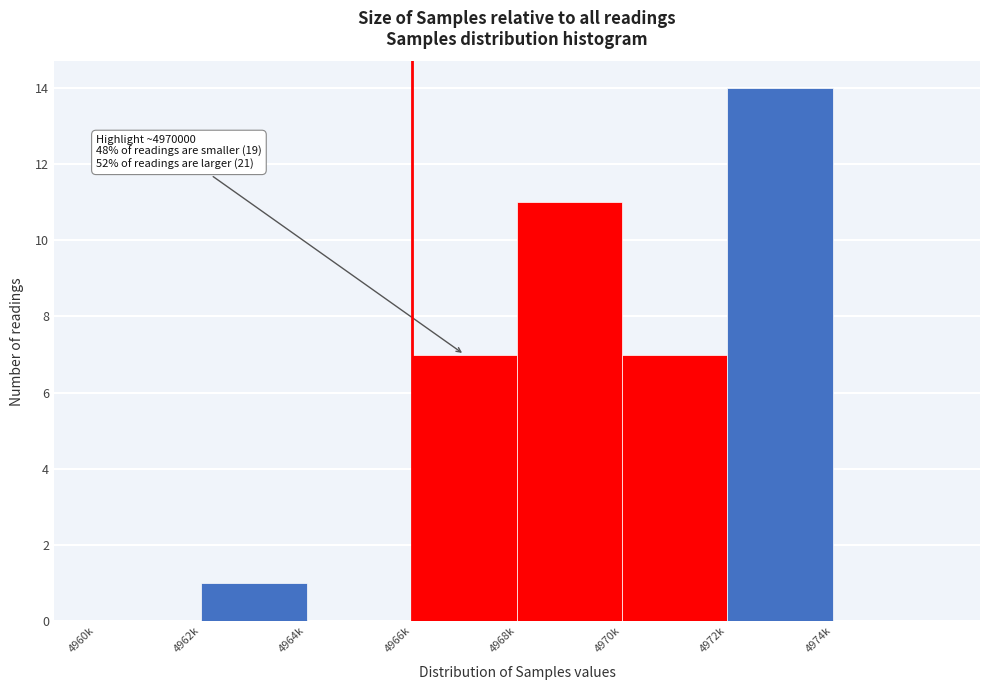

Reading left to right, transcribe all the data shown in this chart.

4960k=0	4962k=1	4964k=0	4966k=7	4968k=11	4970k=7	4972k=14	4974k=0